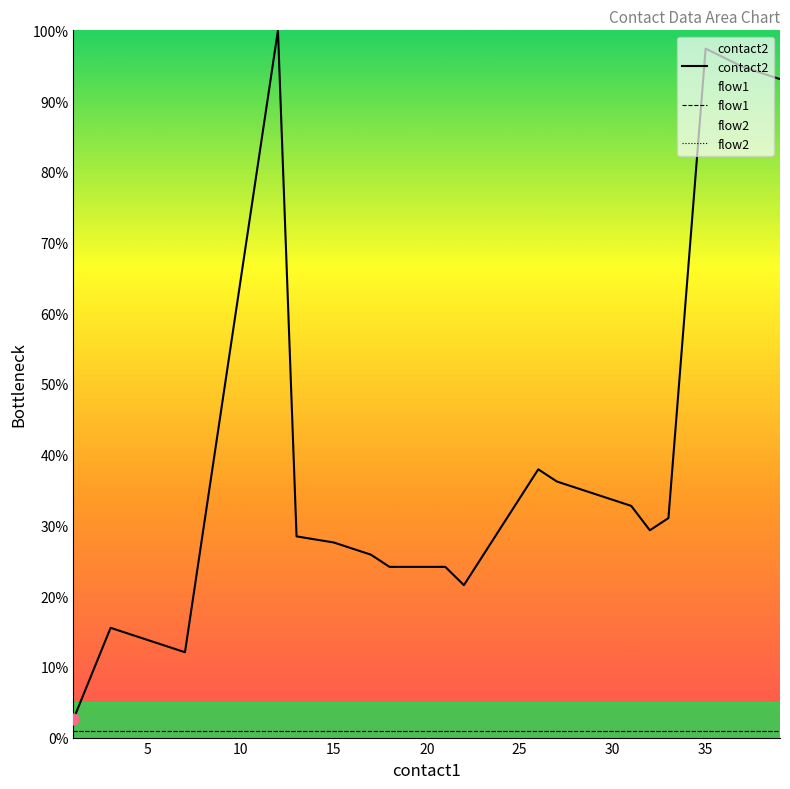

At how many categories does at least one series exceed 0?

20